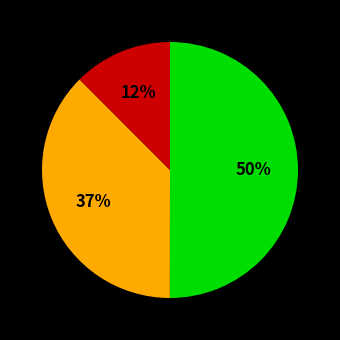

To the nearest percent, what is the difference between the largest and smallest slice percentages?

38%